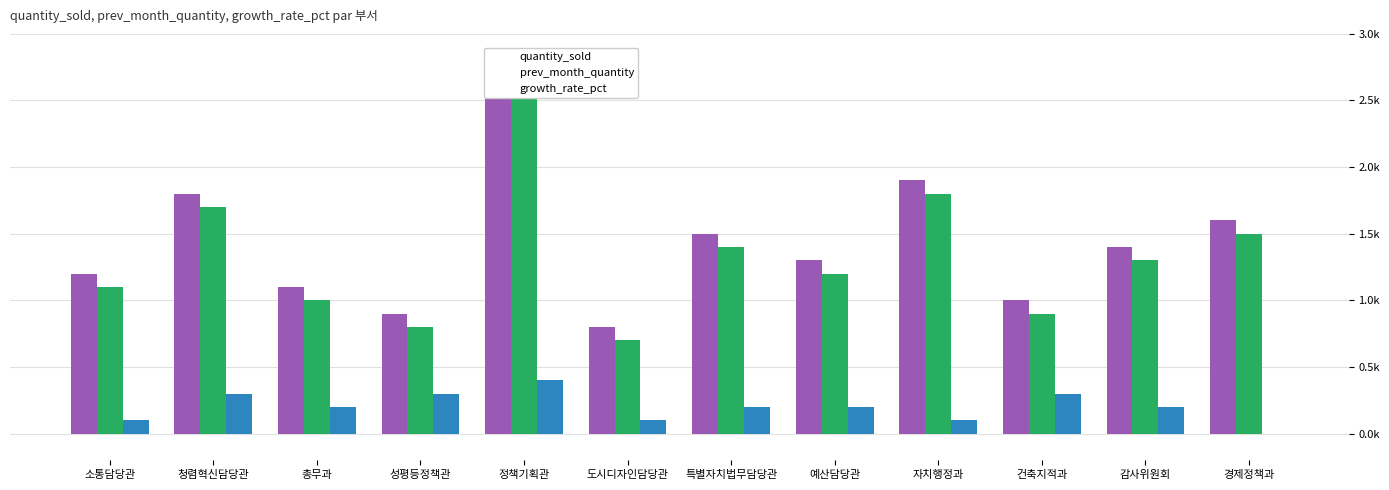

What is the difference between the quantity_sold values at 예산담당관 and 감사위원회?

1